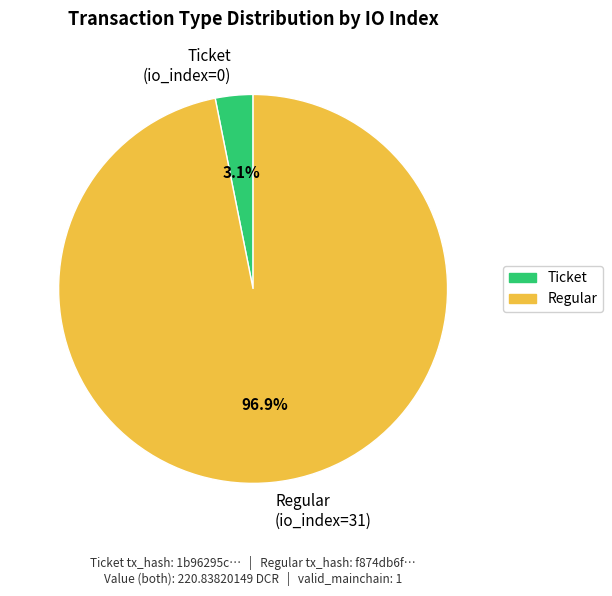

Which has a higher value, Regular (io_index=31) or Ticket (io_index=0)?

Regular (io_index=31)